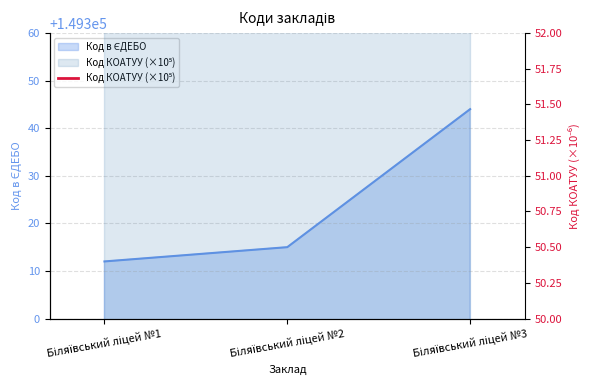

Where is the data nearest to the value 149328?

Біляївський ліцей №2